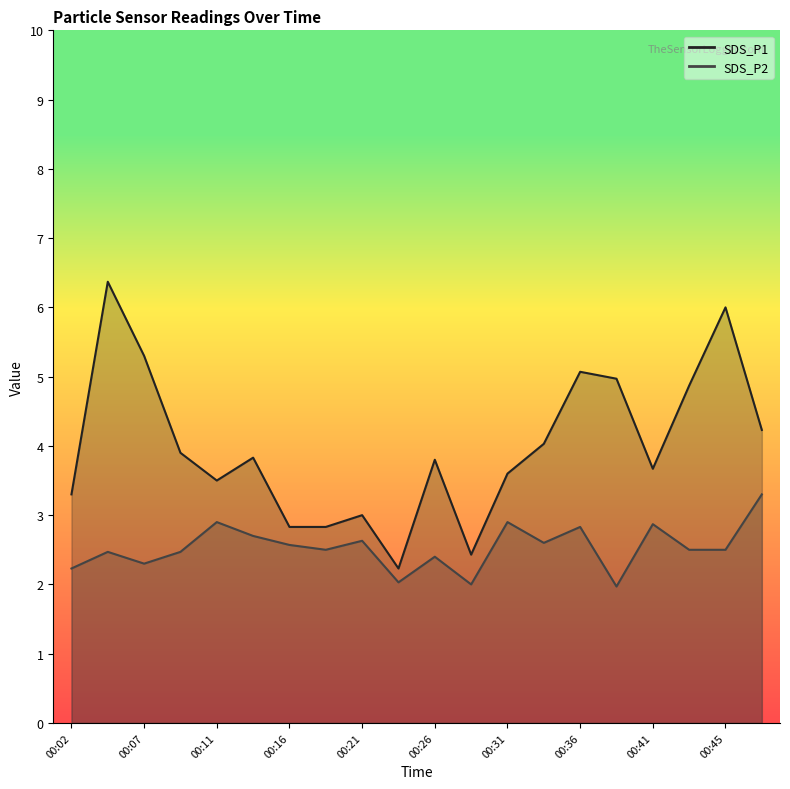

True or false: SDS_P2 and SDS_P1 cross at least once.

False